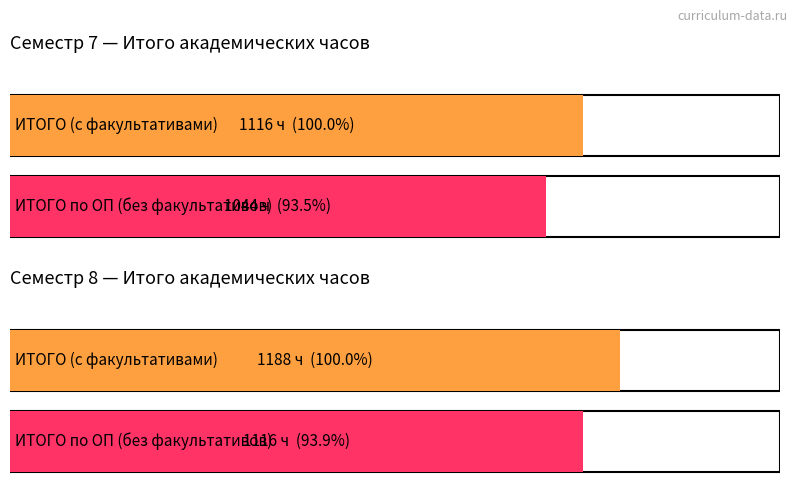

Count the Семестр 8 Всего values in the range 1116 to 1188.

2